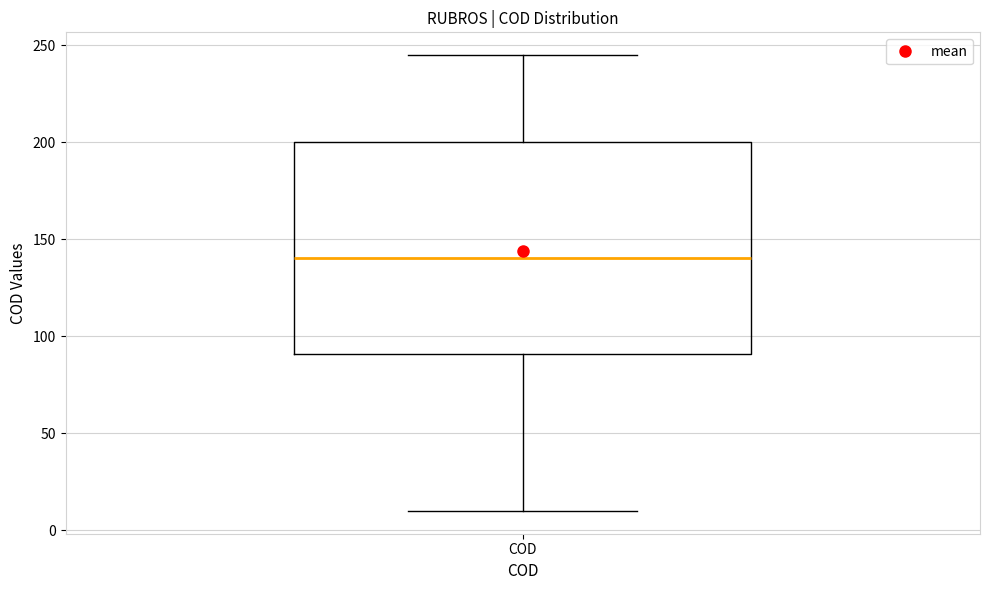

Transcribe this box plot: give where the median line is, the range the box spans, and where the two whiskers end, as read against the y-axis. The values are not printed on the chart, so give them approximately, as read against the axis.

median 140, box 90 to 200, whiskers 10 to 245